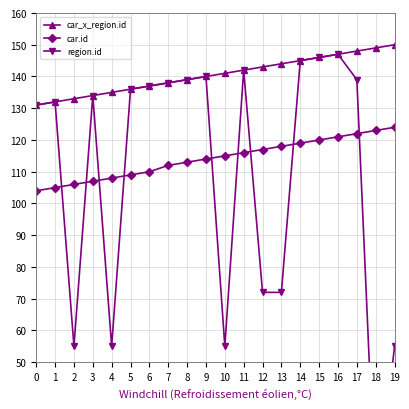

What is the maximum value for car.id?

124